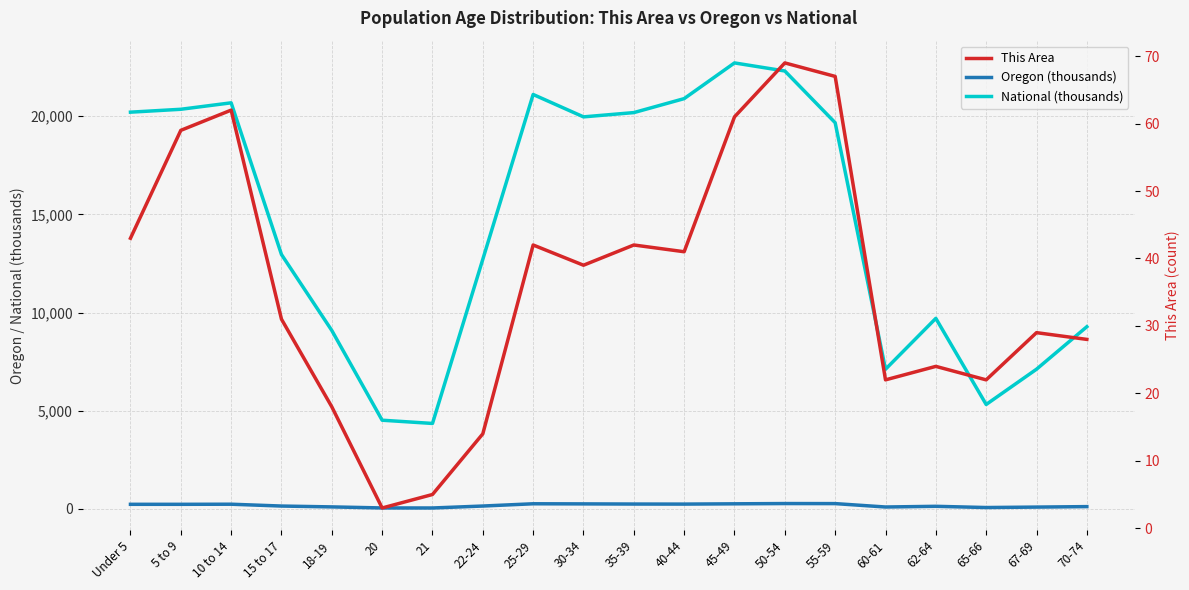

How many data points in National (thousands) are less than 19664?

10